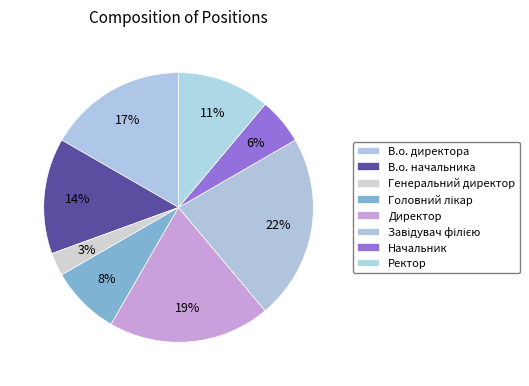

How much of the chart is everything except Директор?

80.6%